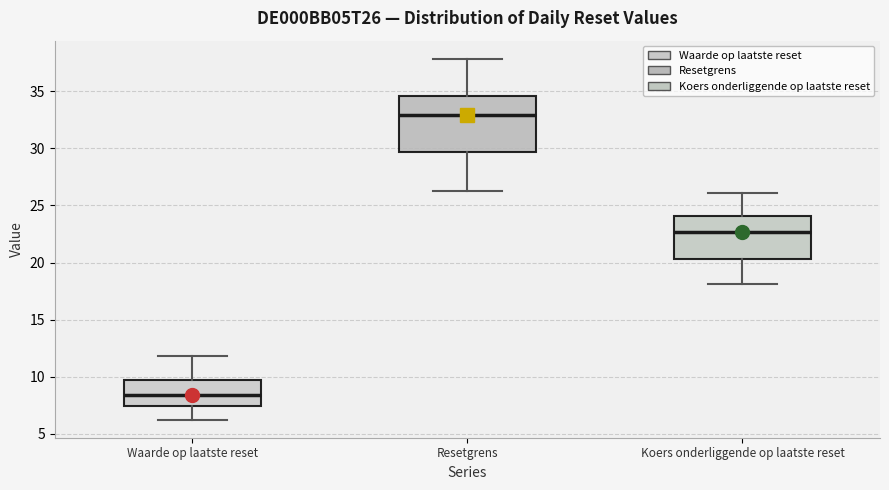

Which box has the lowest median line?

Waarde op laatste reset